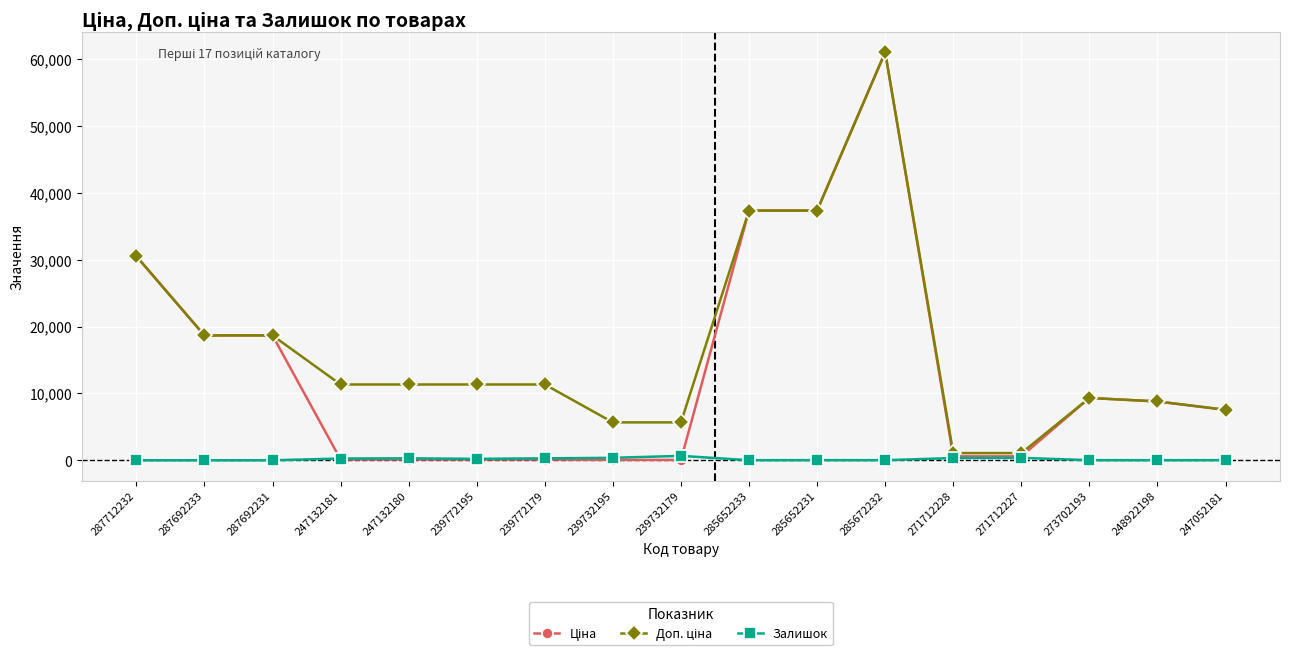

What is the spread (max minus min) of values at 287692233?

18671.5